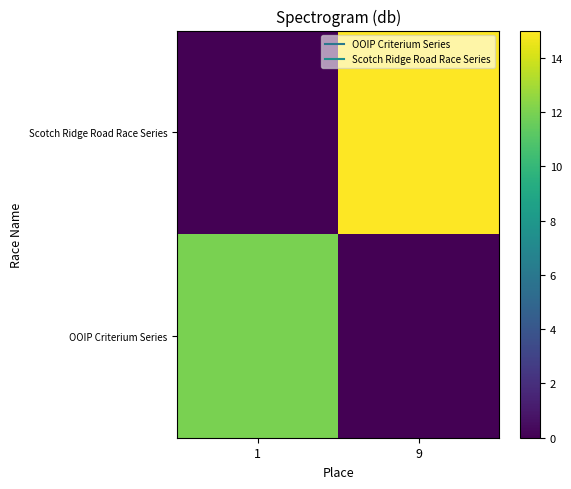

Count the number of categories in the chart.

2